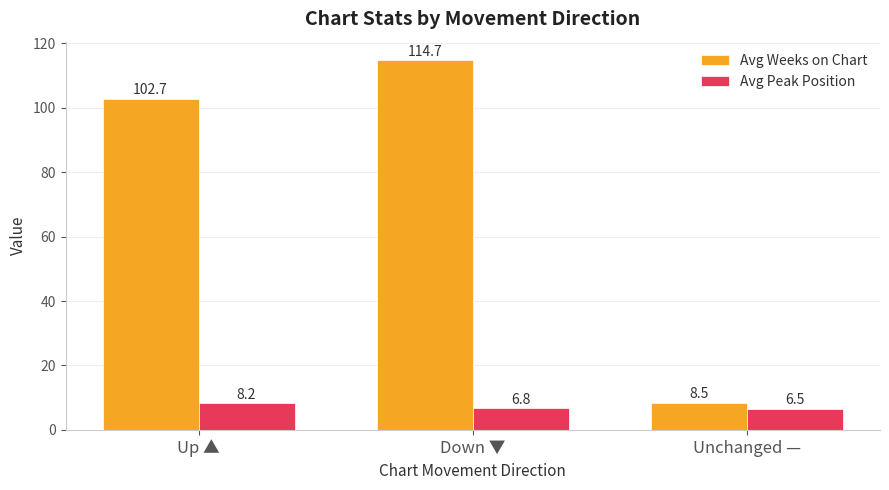

What is the average value of the Avg Weeks on Chart series?

75.3